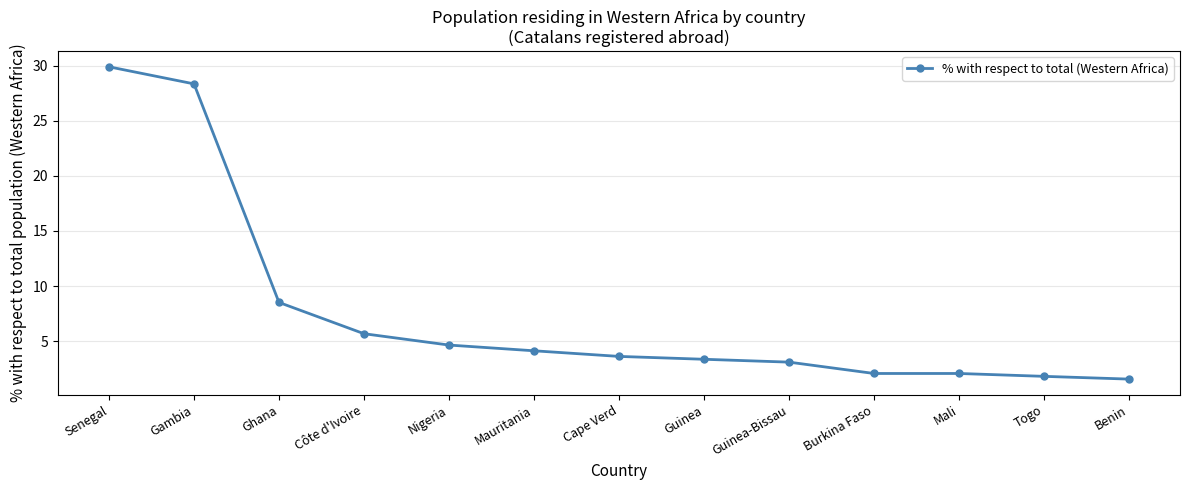

True or false: the data has more than 1 interior local peaks.

False